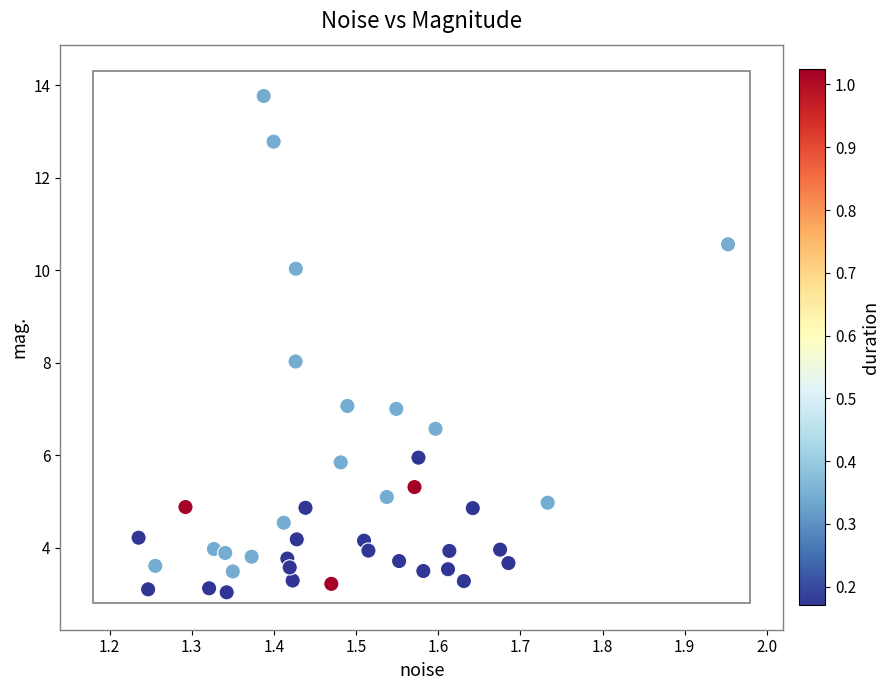

What is the range of X values (max minus min)?

0.7